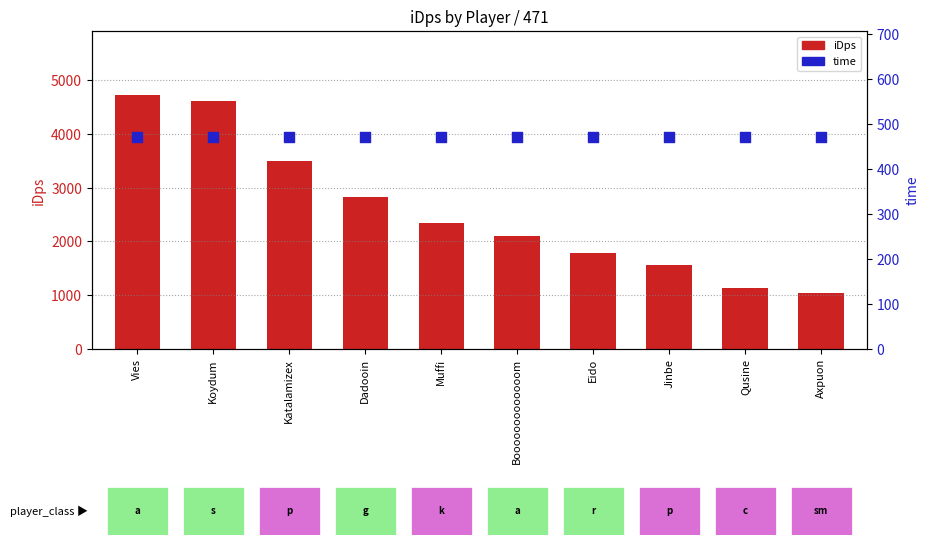

What is the total value across all series at Booooooooooooom?

2581.0